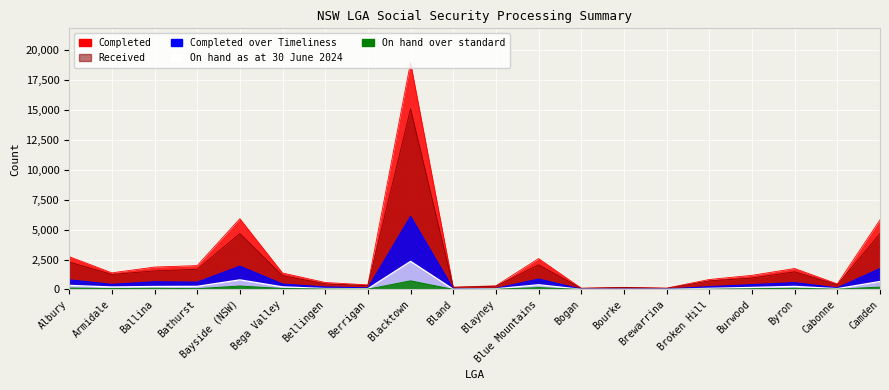

List the series in order of their peak value, highest first.

Completed, Received, Completed over Timeliness, On hand as at 30 June 2024, On hand over standard